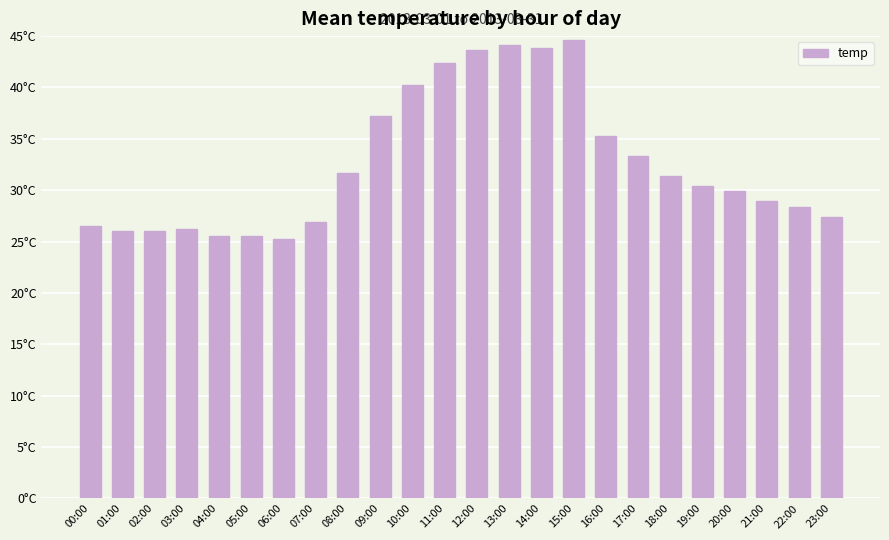

What is the label of the 11th bar from the left?

10:00